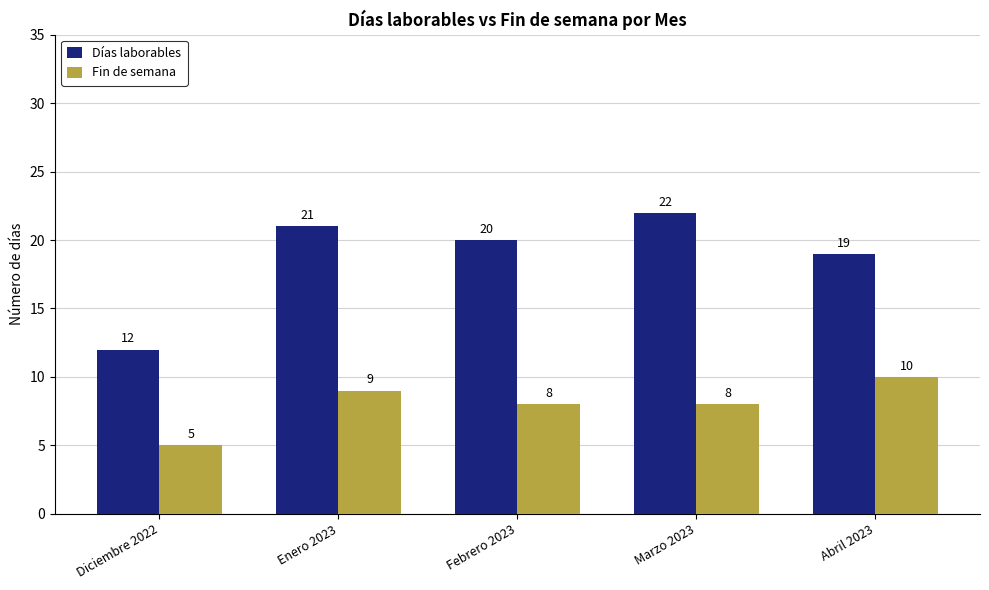

List the series in order of their overall mean, lowest first.

Fin de semana, Días laborables